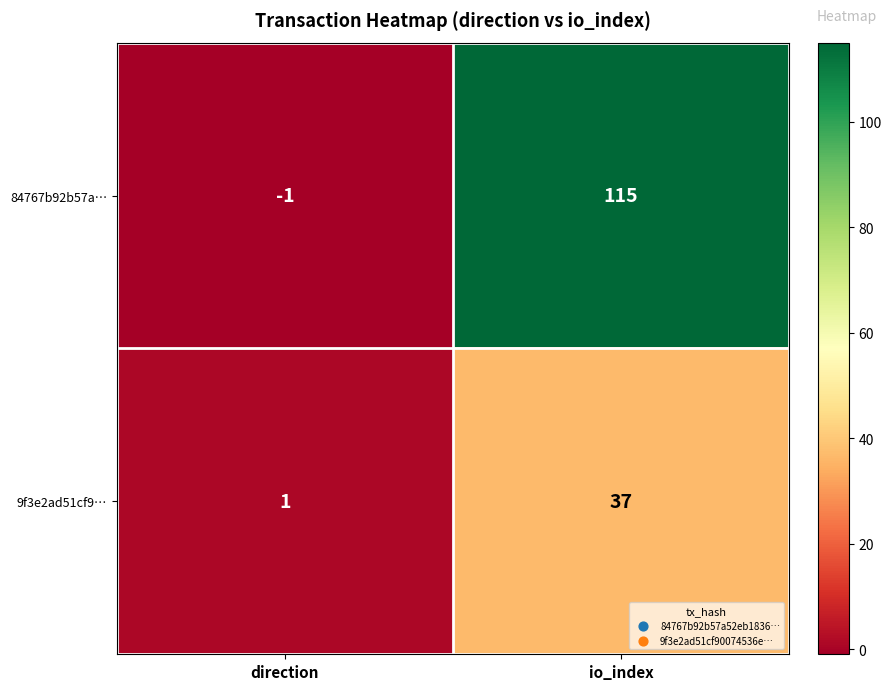

At io_index, list the series in order from smallest to largest.

9f3e2ad51cf9…, 84767b92b57a…